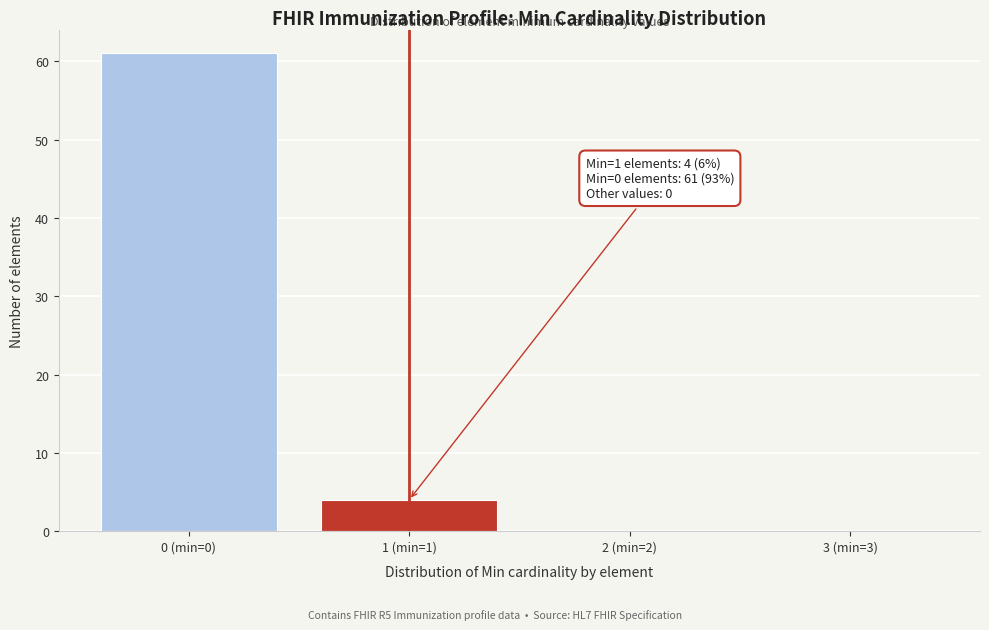

Reading left to right, transcribe all the data shown in this chart.

0 (min=0)=61	1 (min=1)=4	2 (min=2)=0	3 (min=3)=0